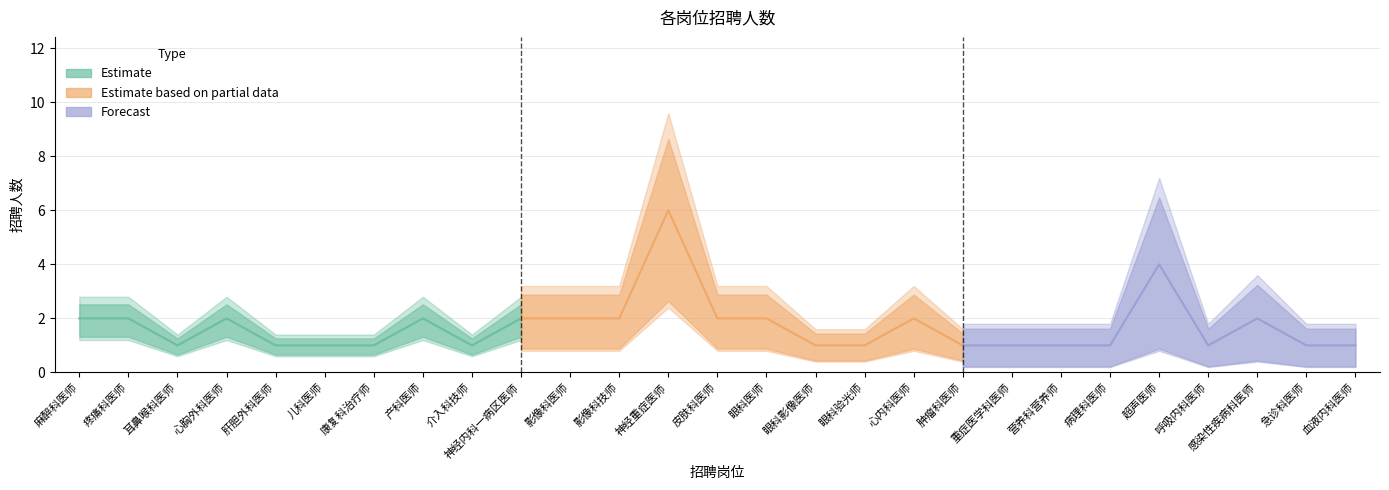

The value at 肝胆外科医师 is 1. True or false?

True